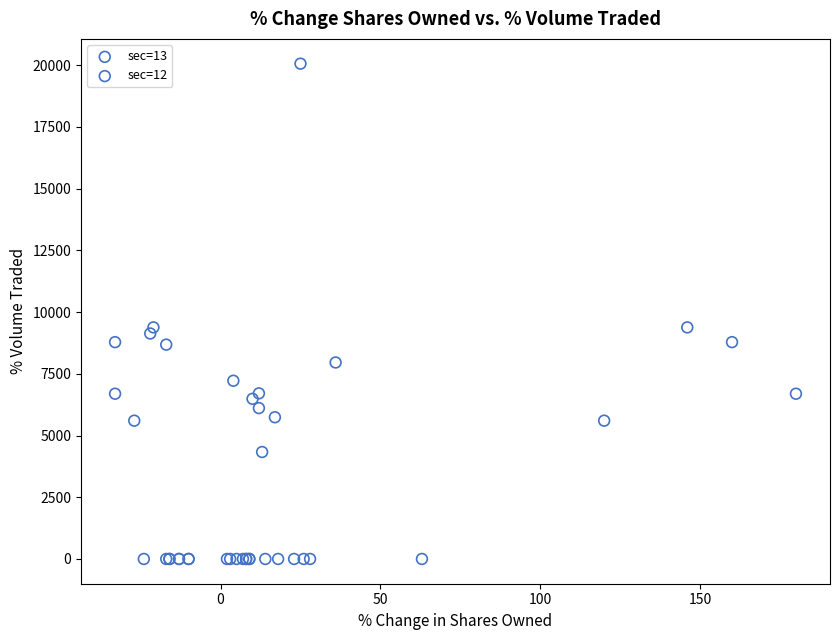

Which series has the widest spread of Y values?

sec=13